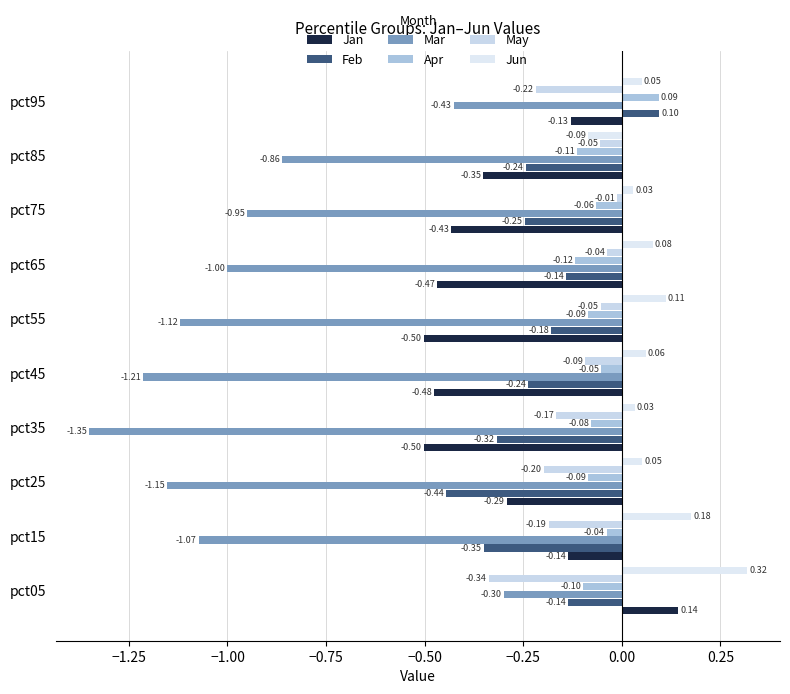

How many series are shown in this chart?

6